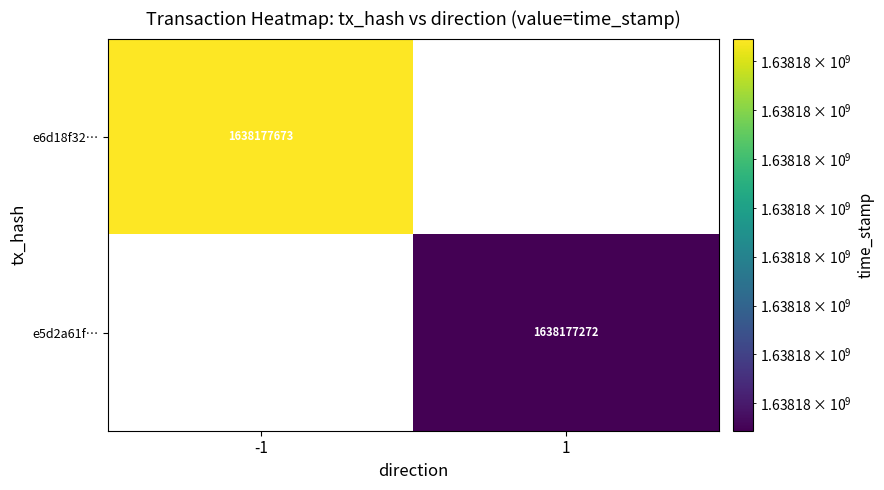

Count the number of categories in the chart.

2